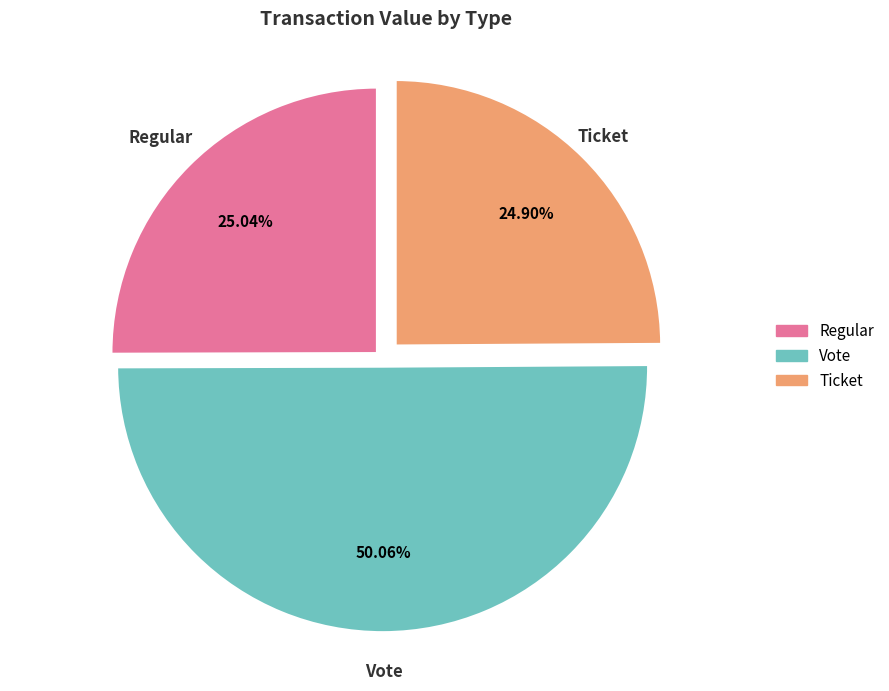

Combined, do Ticket and Vote account for over 50%?

Yes